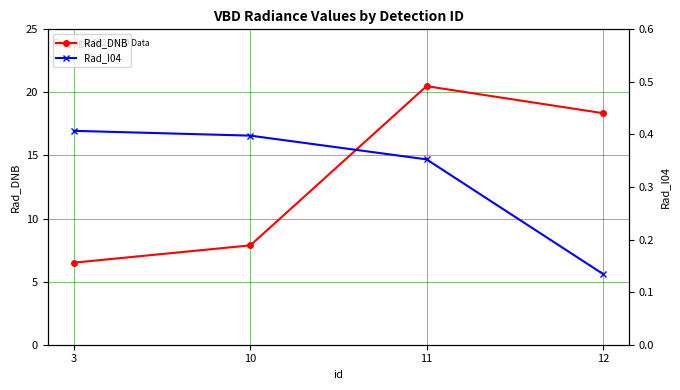

True or false: Rad_DNB has a value of 34.6 at 11.

False